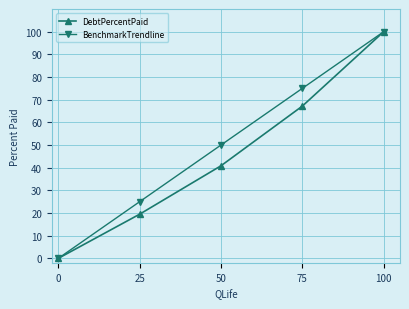

The DebtPercentPaid series shows -42.2 at 0. True or false?

False